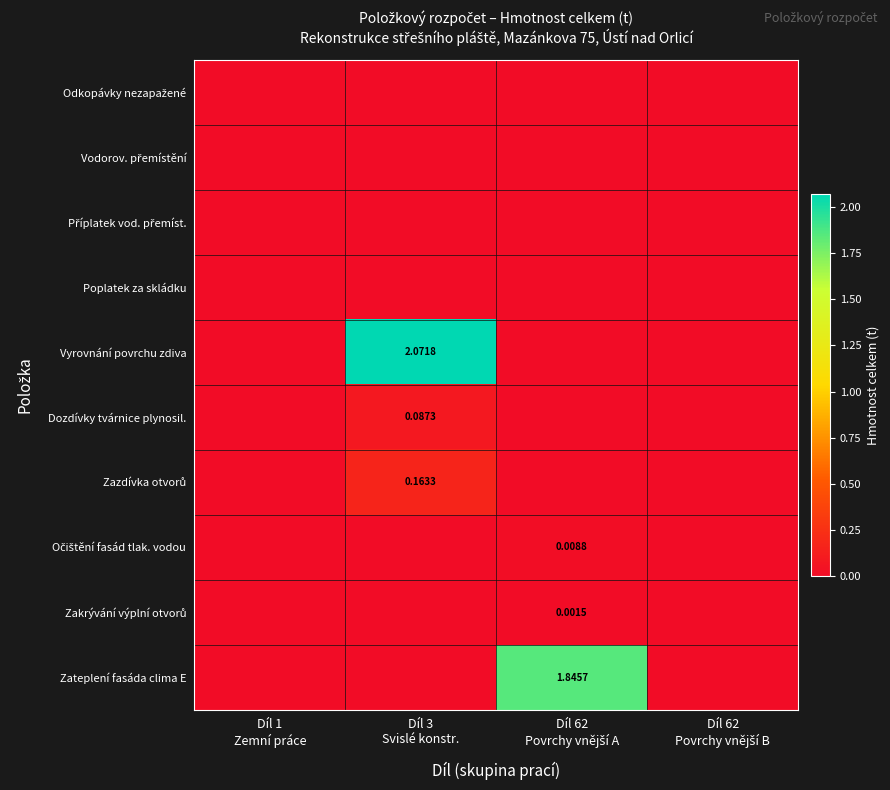

Is it true that Zazdívka otvorů equals 0.1 at Díl 62 Povrchy vnější B?

False